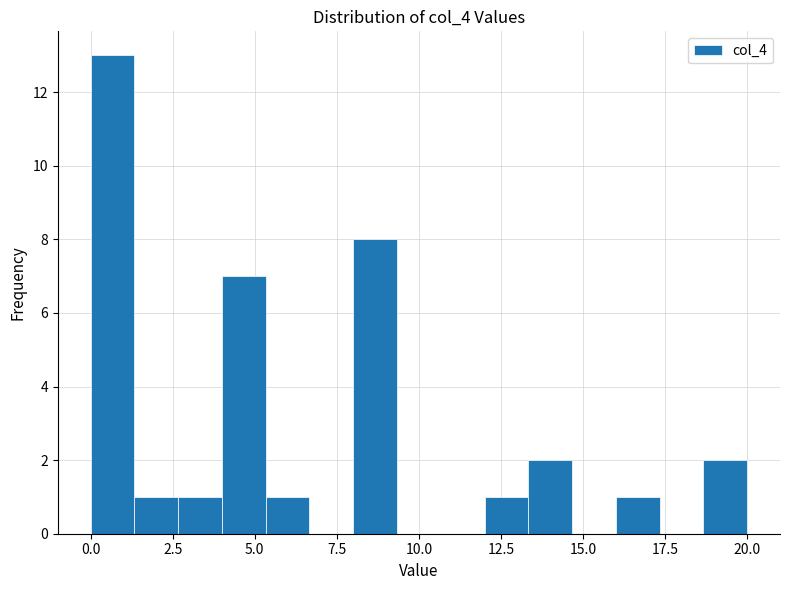

Read against the x-axis, roughly where is the centre of the tallest bar?

0.5